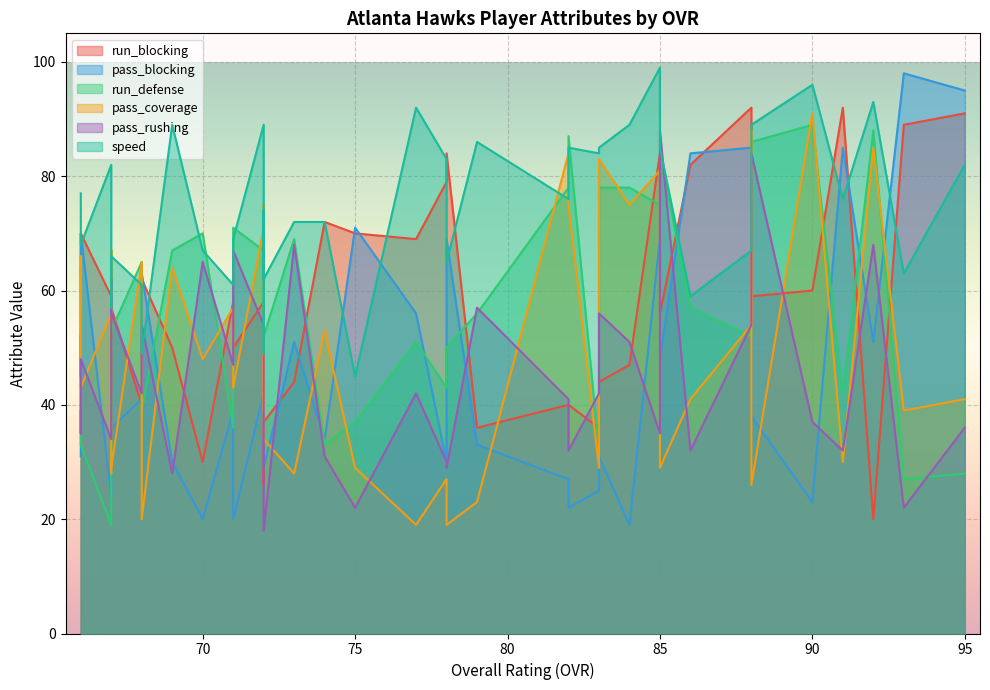

Which series changed the most between 85 and 67?

pass_coverage